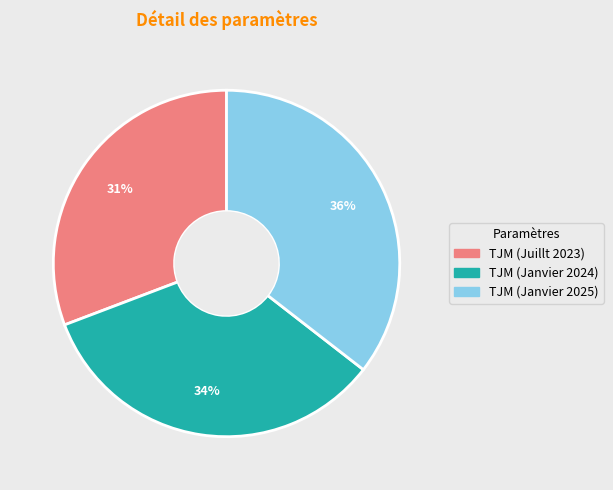

True or false: TJM (Janvier 2025) accounts for 36% of the total.

True